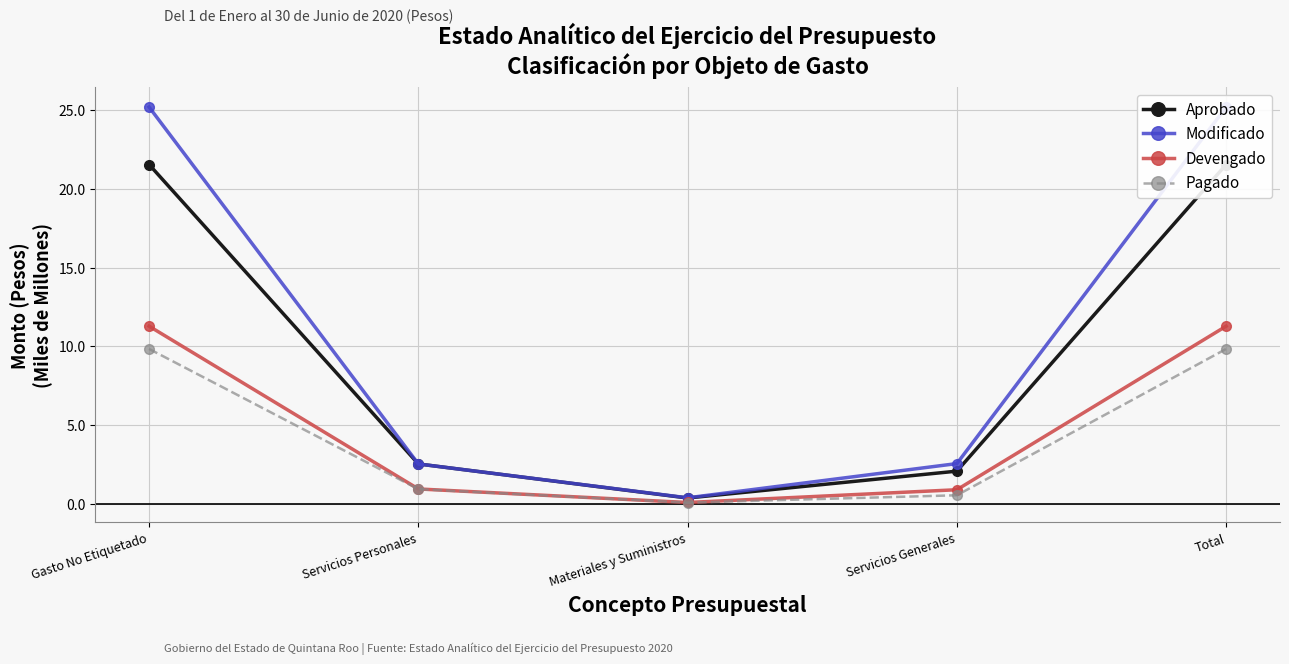

What position from the right is Servicios Generales?

2